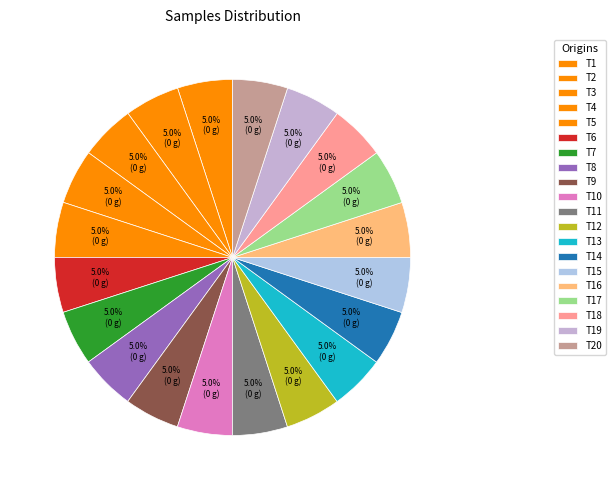

How many segments does this pie chart have?

20